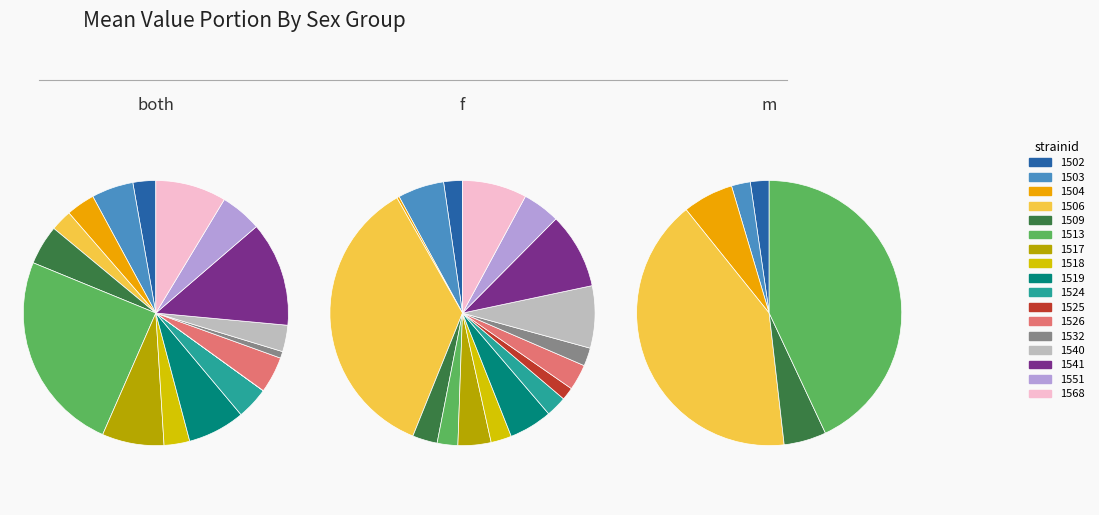

What portion of the pie excludes 1540?

96.8%